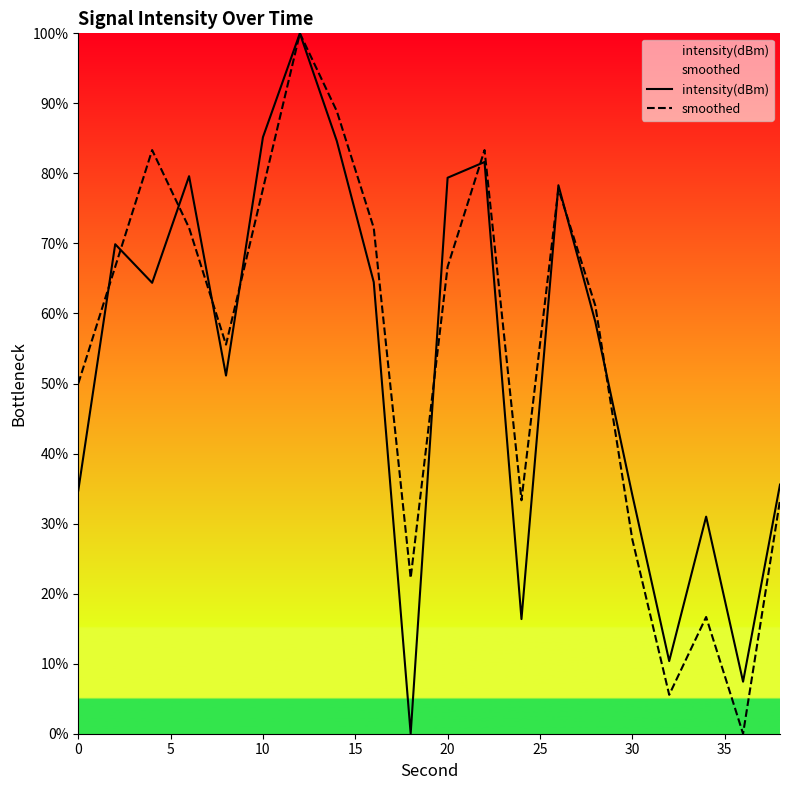

Reading left to right, what are all the values shown in this chart?

intensity(dBm): 34.7	69.9	64.4	79.6	51.1	85.2	100.0	84.6	64.5	0.0	79.4	81.6	16.4	78.3	58.8	34.1	10.4	31.0	7.4	35.6
smoothed: 50.0	66.7	83.3	72.2	55.6	77.8	100.0	88.9	72.2	22.2	66.7	83.3	33.3	77.8	61.1	27.8	5.6	16.7	0.0	33.3